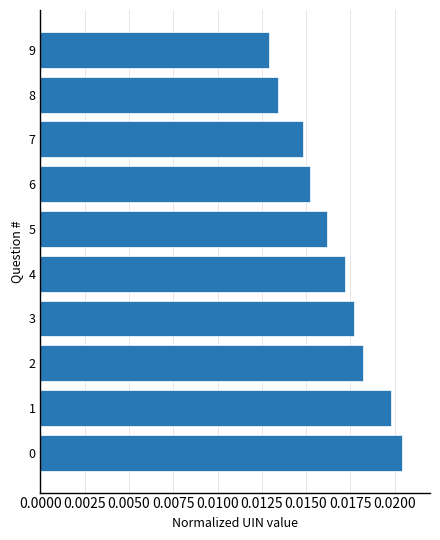

Count the values in the range 0 to 1.

10